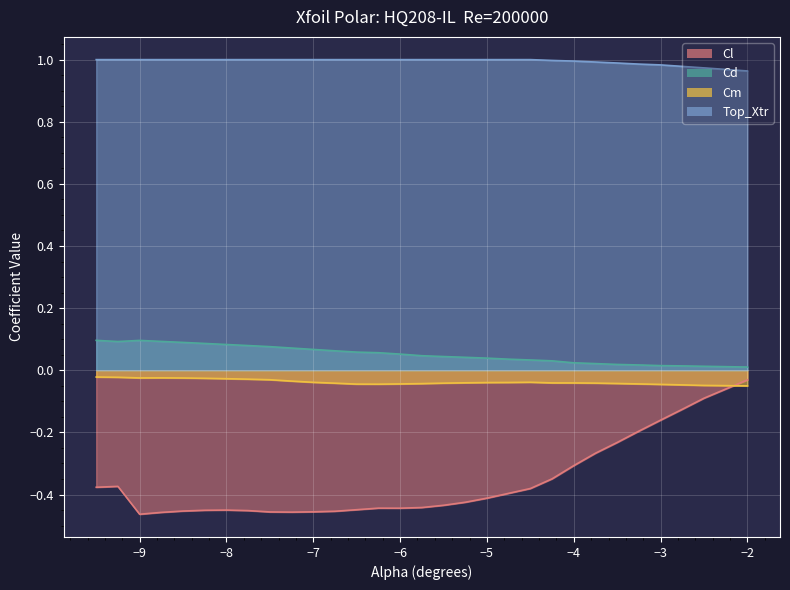

Between -2.5 and -6.0, which is larger?

-2.5